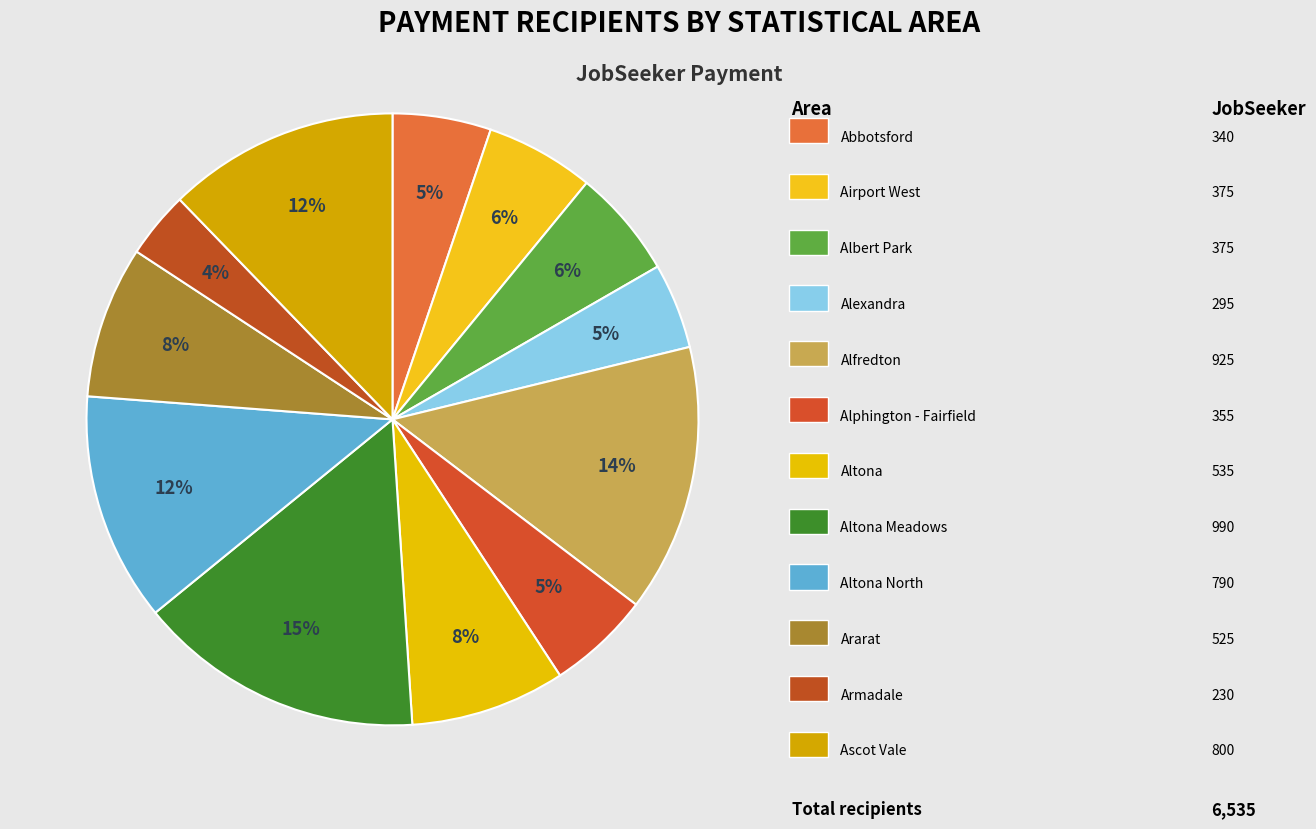

How many segments does this pie chart have?

12